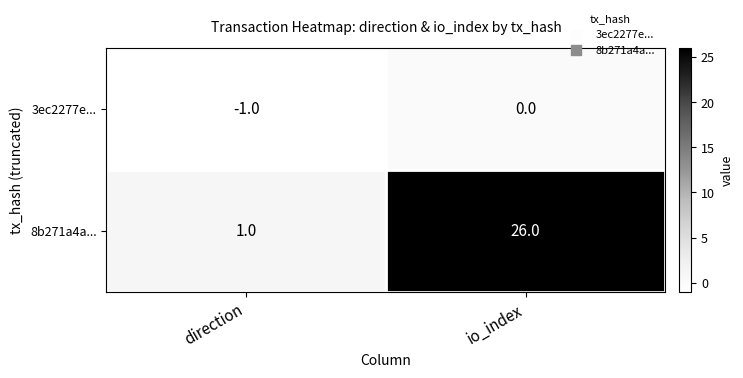

List the labels in order of 8b271a4a... value, smallest first.

direction, io_index